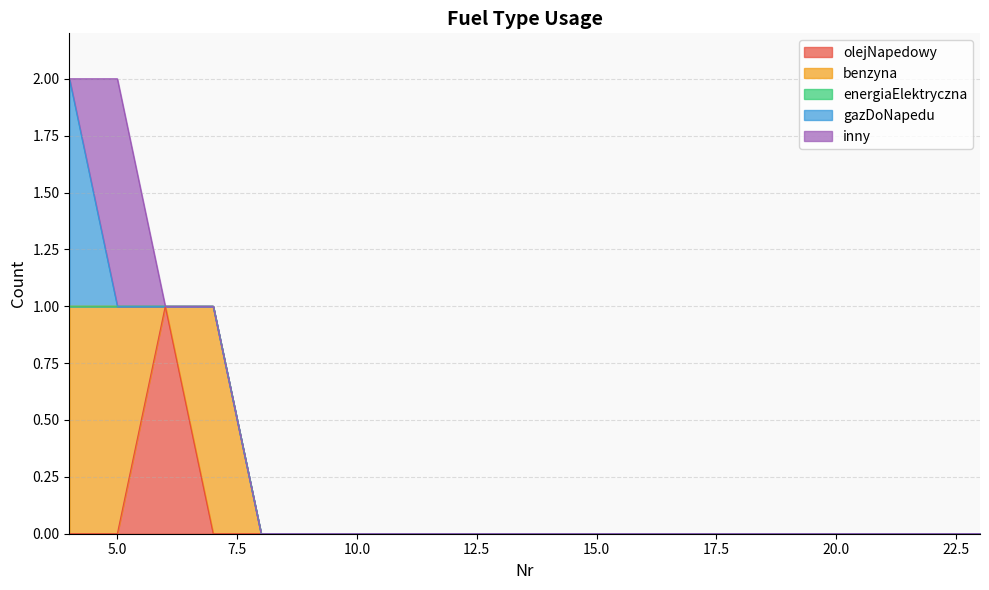

Which series has the largest total across all categories?

benzyna